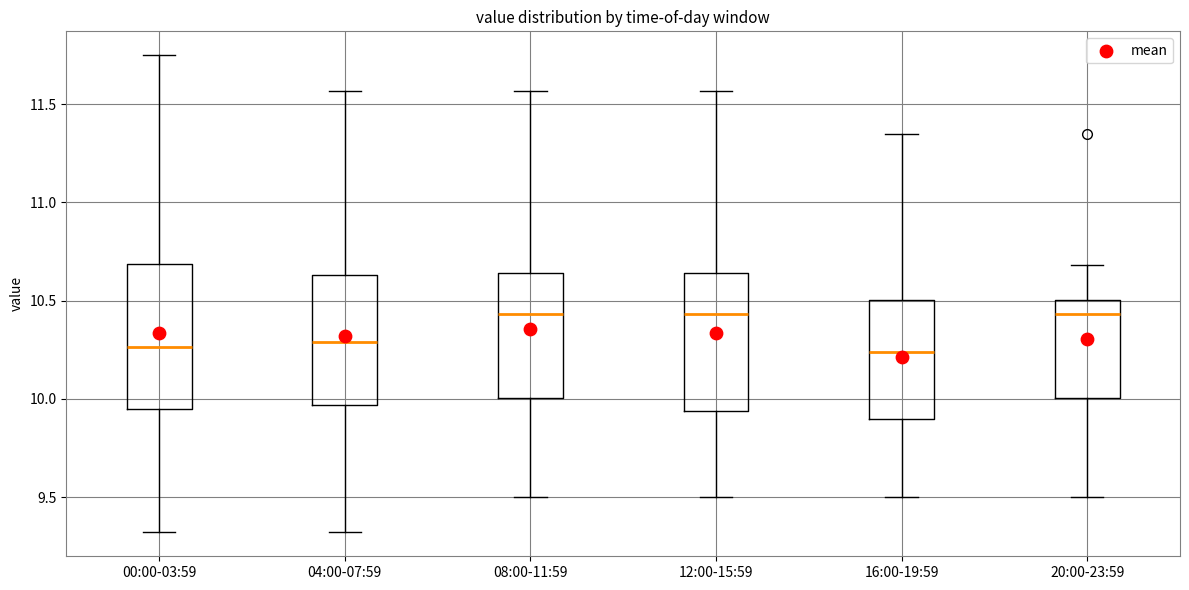

Reading left to right, read every box against the y-axis: the position of its median line, the range the box covers, and the ends of its whiskers. The values are not printed on the chart, so give them approximately, as read against the axis.

00:00-03:59: median 10.25, box 9.95 to 10.70, whiskers 9.30 to 11.75
04:00-07:59: median 10.30, box 9.95 to 10.65, whiskers 9.30 to 11.55
08:00-11:59: median 10.45, box 10.00 to 10.65, whiskers 9.50 to 11.55
12:00-15:59: median 10.45, box 9.95 to 10.65, whiskers 9.50 to 11.55
16:00-19:59: median 10.25, box 9.90 to 10.50, whiskers 9.50 to 11.35
20:00-23:59: median 10.45, box 10.00 to 10.50, whiskers 9.50 to 10.70